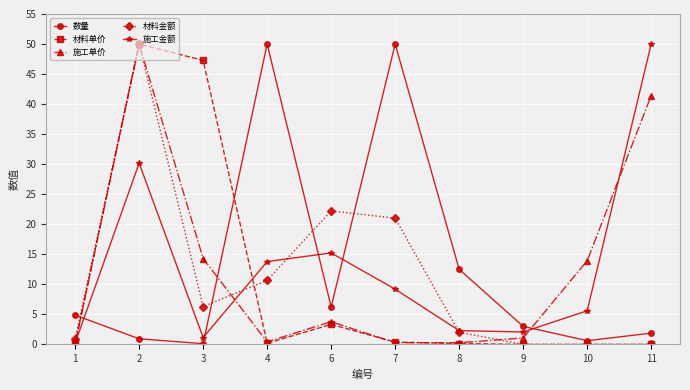

Which series changed the most between 6 and 7?

数量